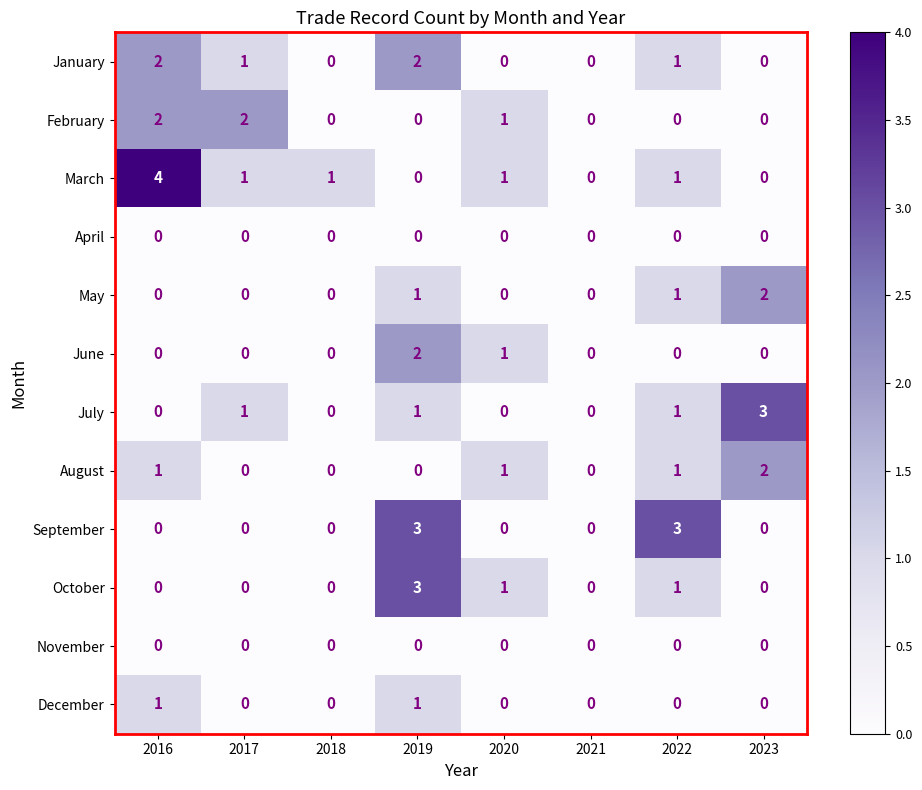

What is the sum of all March values?

8